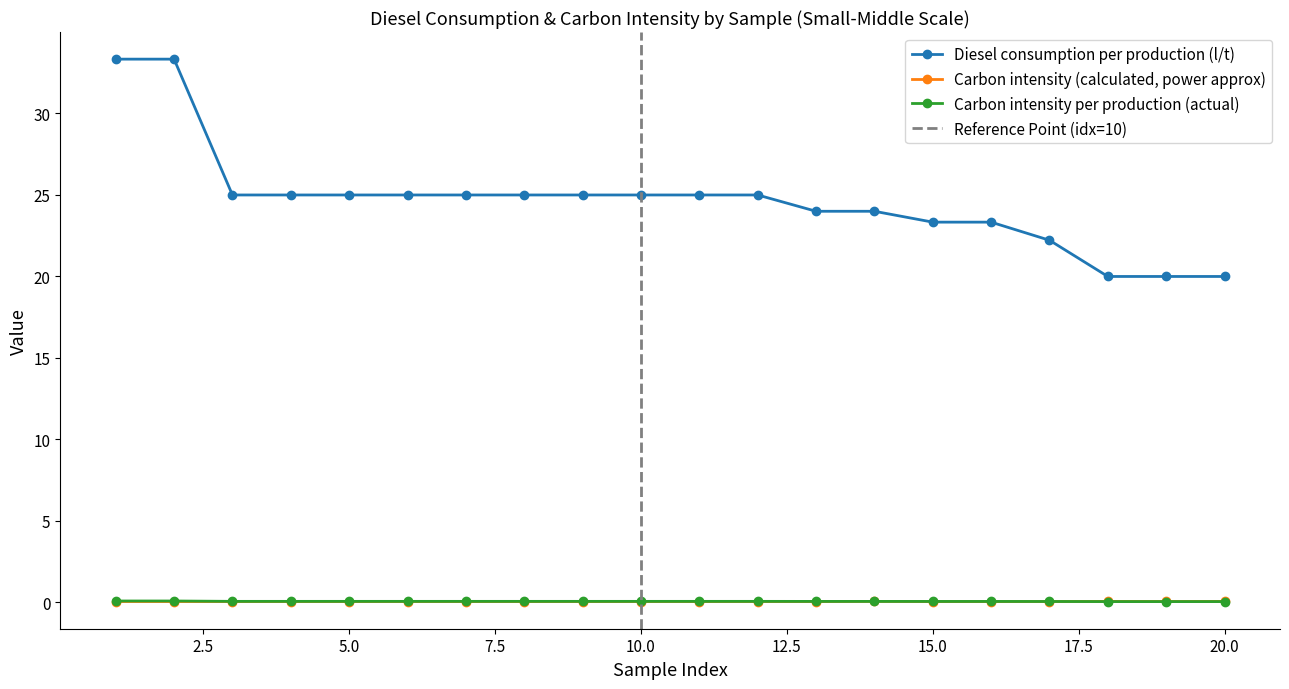

At which category does Carbon intensity (calculated, power approx) reach its first local valley?

11